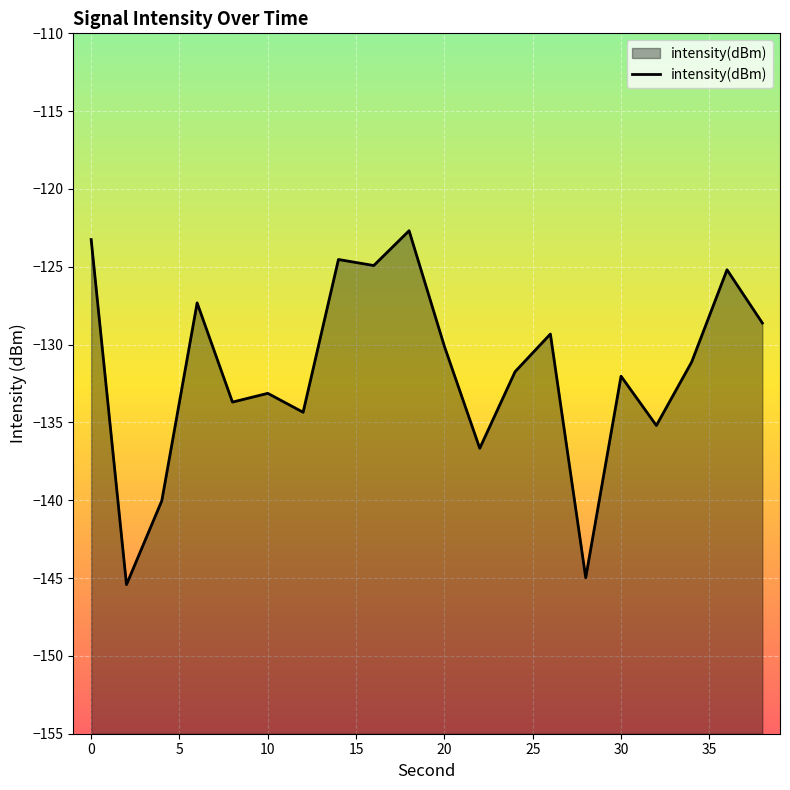

What is the difference between the maximum and second lowest values?

22.3